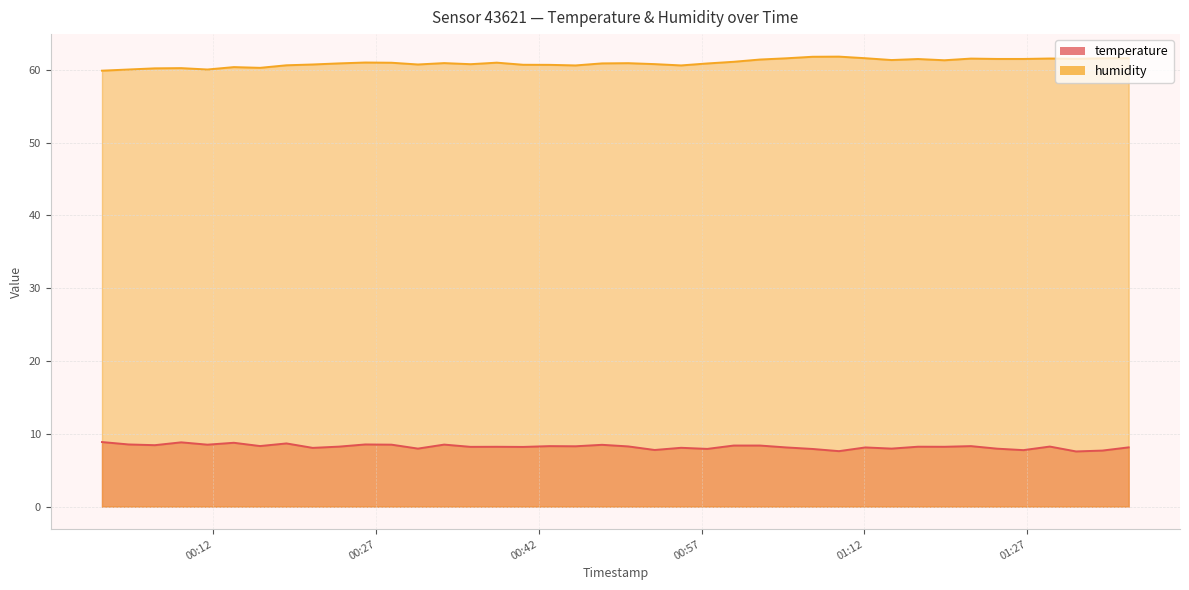

True or false: temperature and humidity cross at least once.

False